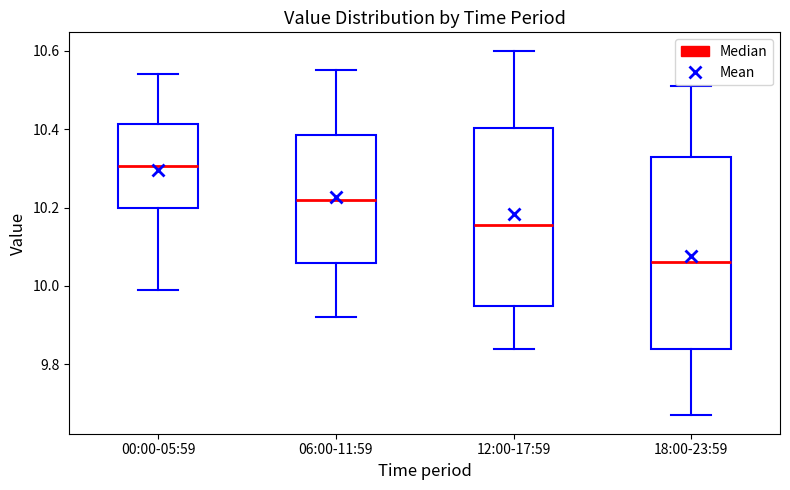

Where is the upper edge of the box for 12:00-17:59 on the y-axis? The values are not printed on the chart, so give them approximately, as read against the axis.

10.40